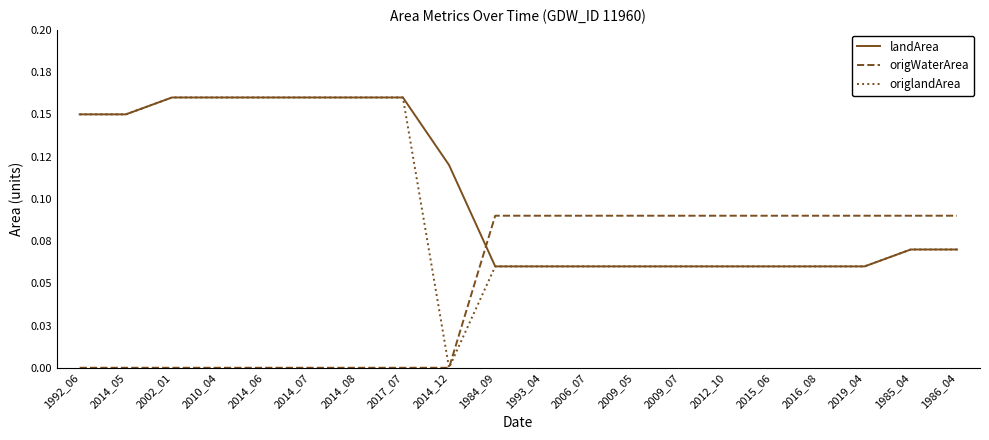

Is it true that origlandArea equals 0.1 at 2009_05?

True